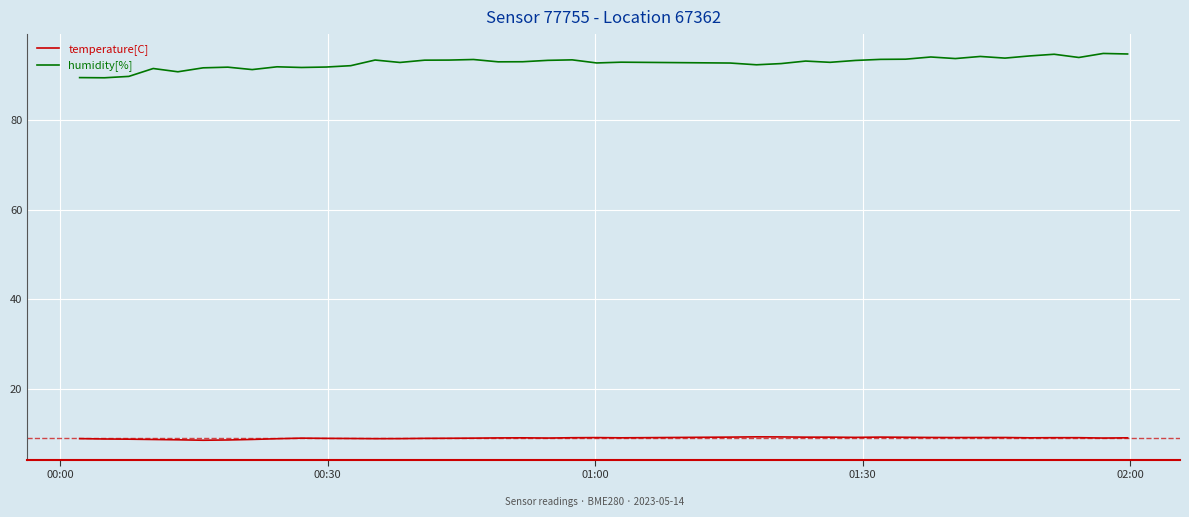

True or false: temperature[C] and humidity[%] intersect in this chart.

False